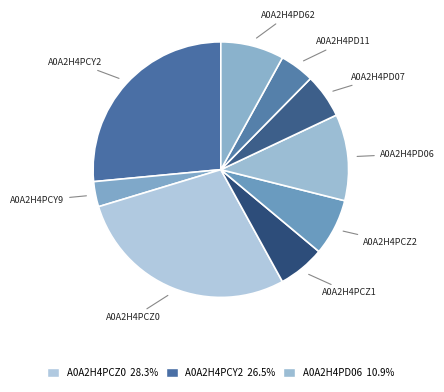

Which slice is the largest?

A0A2H4PCZ0